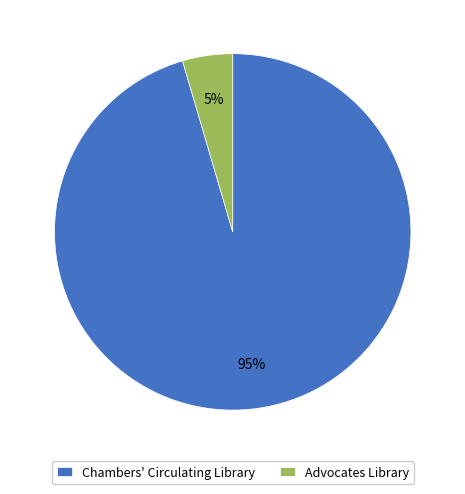

Which category has the smallest portion of the pie?

Advocates Library